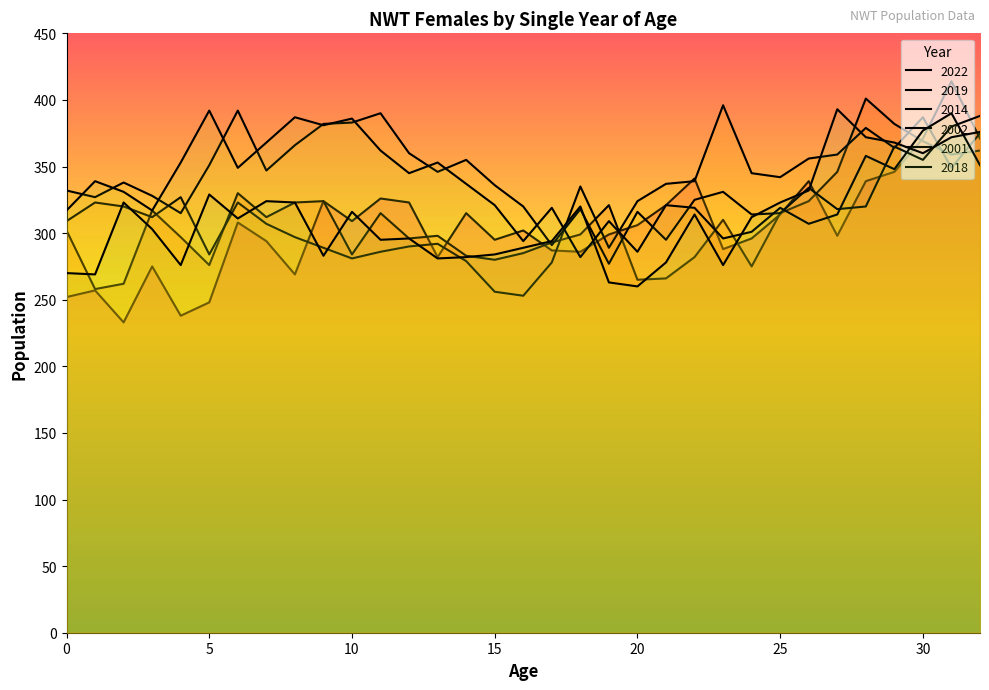

Reading left to right, extract all data points from this chart.

2022: 0=252	1=257	2=233	3=275	4=238	5=248	6=308	7=294	8=269	9=324	10=309	11=326	12=323	13=282	14=315	15=295	16=302	17=287	18=286	19=299	20=306	21=321	22=341	23=288	24=296	25=314	26=339	27=298	28=339	29=346	30=371	31=414	32=371
2019: 0=302	1=258	2=262	3=317	4=297	5=276	6=330	7=312	8=323	9=324	10=284	11=315	12=296	13=298	14=283	15=280	16=285	17=293	18=299	19=321	20=265	21=266	22=282	23=310	24=275	25=315	26=324	27=346	28=401	29=382	30=369	31=359	32=362
2014: 0=309	1=323	2=320	3=312	4=327	5=284	6=323	7=307	8=297	9=289	10=281	11=286	12=290	13=292	14=279	15=256	16=253	17=278	18=335	19=289	20=324	21=337	22=339	23=396	24=345	25=342	26=356	27=359	28=379	29=364	30=387	31=349	32=375
2002: 0=332	1=327	2=338	3=328	4=315	5=351	6=392	7=347	8=366	9=382	10=383	11=390	12=360	13=346	14=355	15=336	16=320	17=291	18=318	19=277	20=316	21=295	22=325	23=331	24=314	25=315	26=334	27=318	28=320	29=365	30=355	31=380	32=388
2001: 0=317	1=339	2=331	3=317	4=353	5=392	6=349	7=368	8=387	9=381	10=386	11=362	12=345	13=353	14=337	15=321	16=294	17=319	18=282	19=309	20=286	21=321	22=319	23=296	24=301	25=319	26=307	27=314	28=358	29=348	30=377	31=390	32=351
2018: 0=270	1=269	2=323	3=303	4=276	5=329	6=311	7=324	8=323	9=283	10=316	11=295	12=296	13=281	14=282	15=284	16=289	17=294	18=320	19=263	20=260	21=278	22=314	23=276	24=312	25=323	26=332	27=393	28=372	29=368	30=360	31=372	32=376